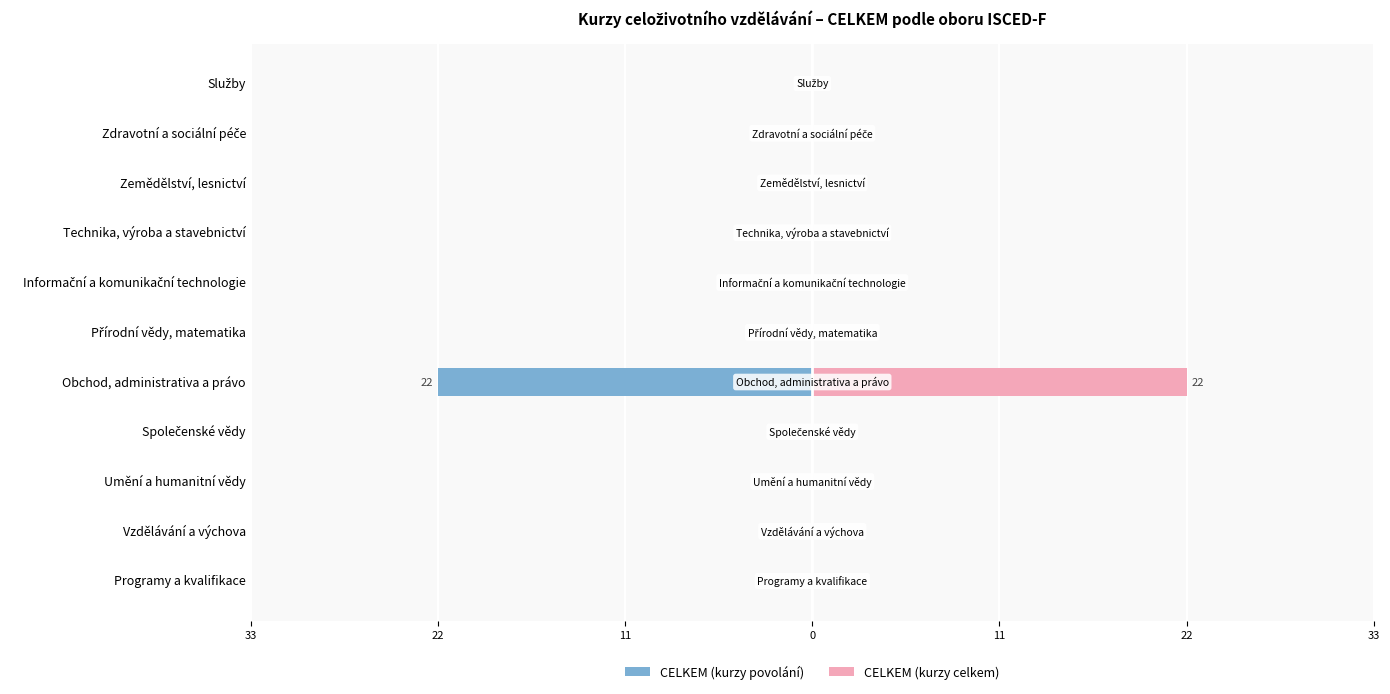

Which series has the widest spread of values?

CELKEM (kurzy povolání)